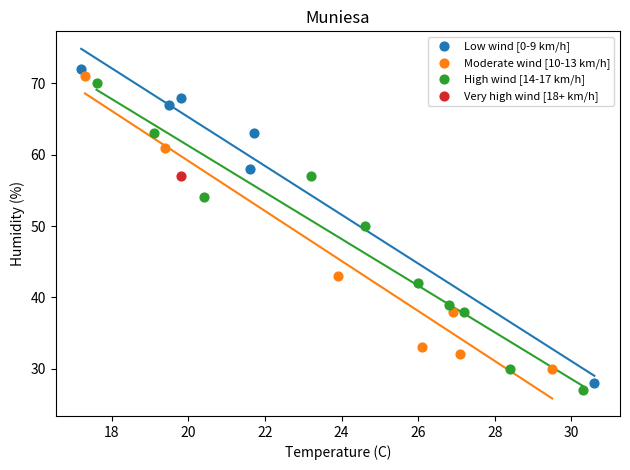

What are all the series names shown in the legend?

Low wind [0-9 km/h], Moderate wind [10-13 km/h], High wind [14-17 km/h], Very high wind [18+ km/h]